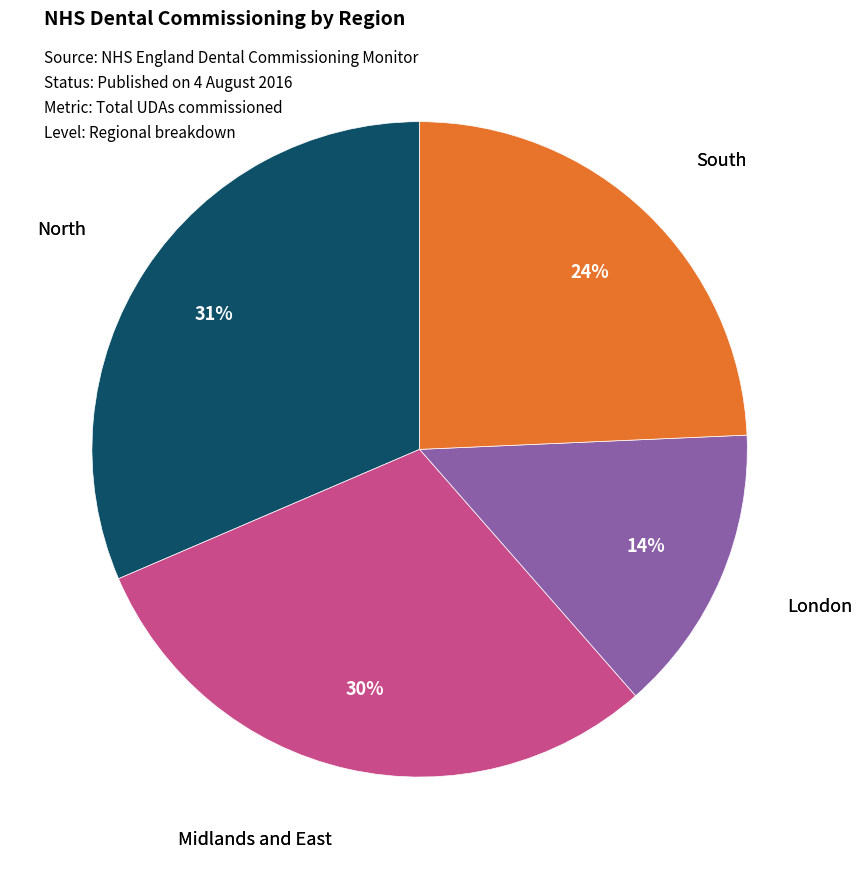

To the nearest percent, what is the difference between the largest and smallest slice percentages?

17%